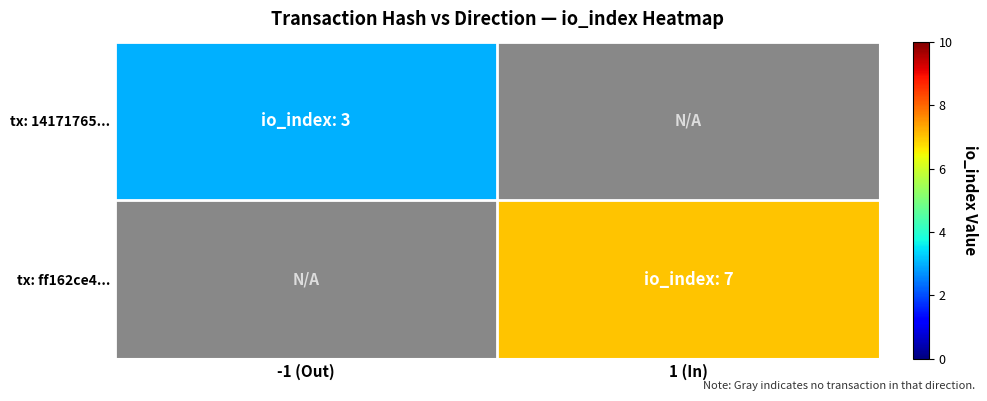

Between -1 (Out) and 1 (In), which series saw the biggest shift?

tx: ff162ce4...